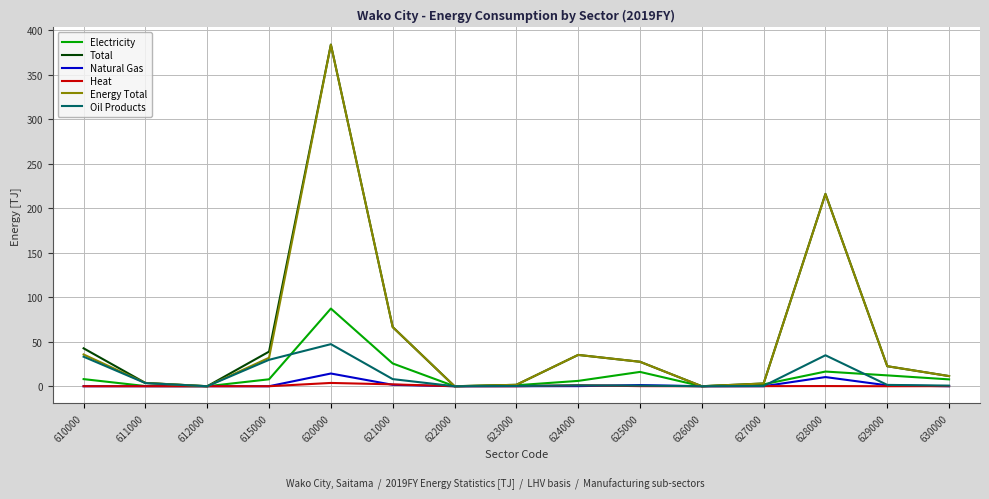

True or false: Heat has a value of 3.7 at 620000.

True